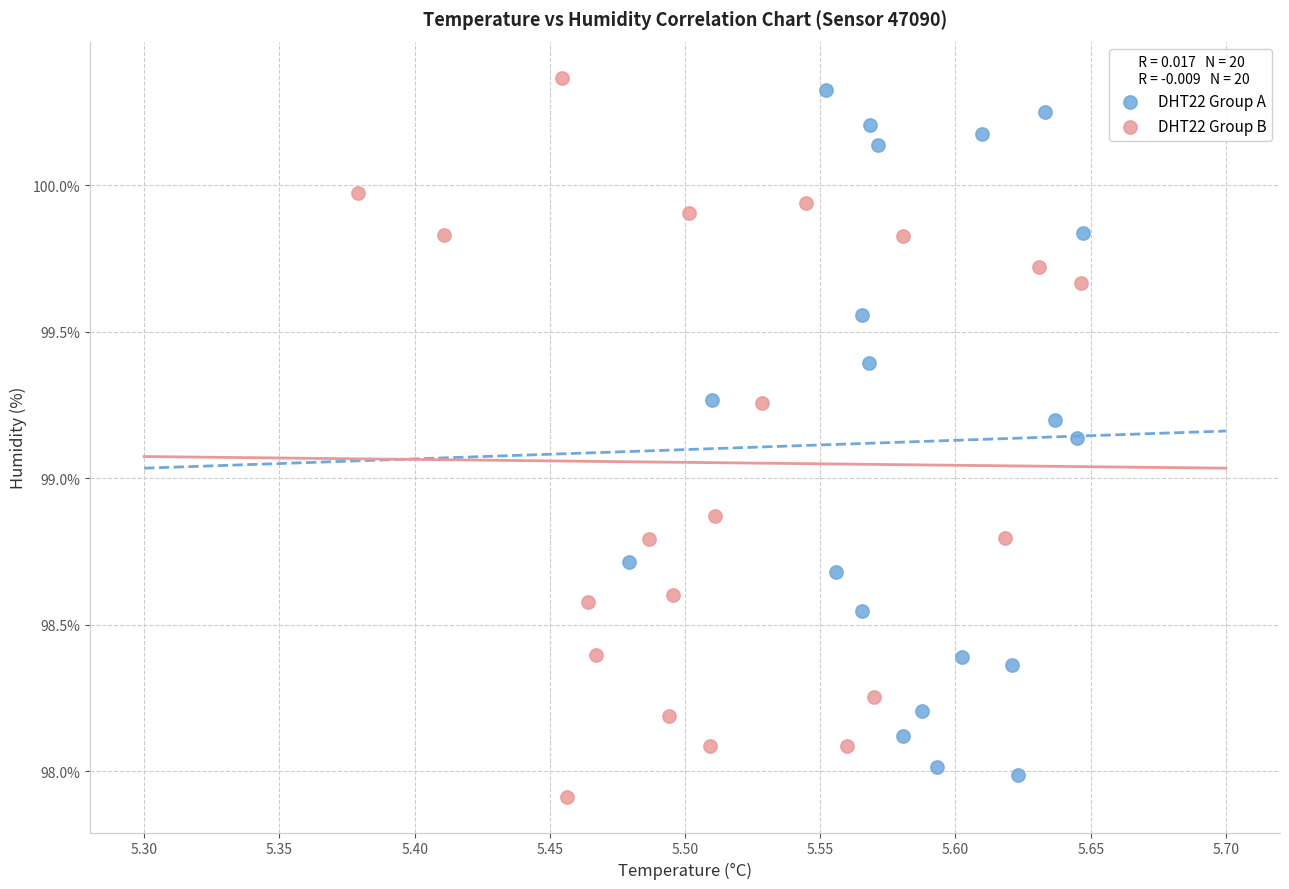

Which series contains the highest Y value?

DHT22 Group B